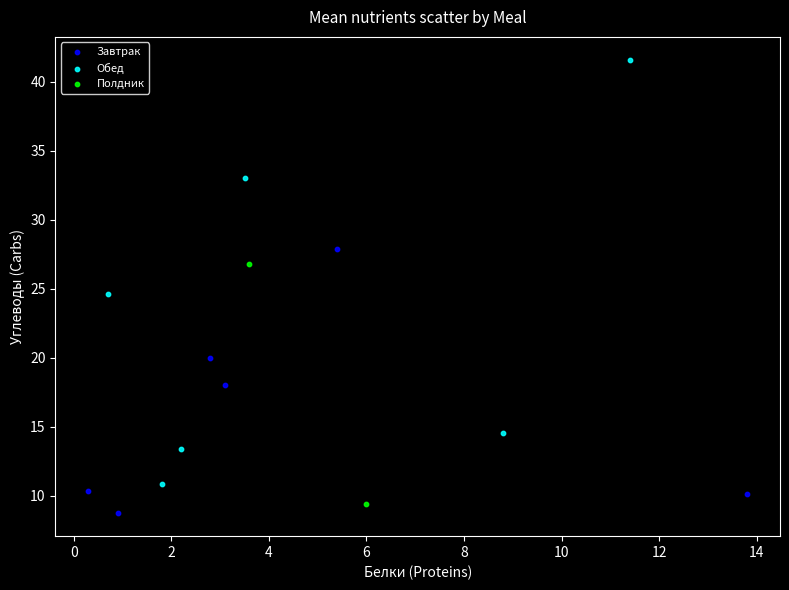

Which series reaches the maximum Y coordinate?

Обед